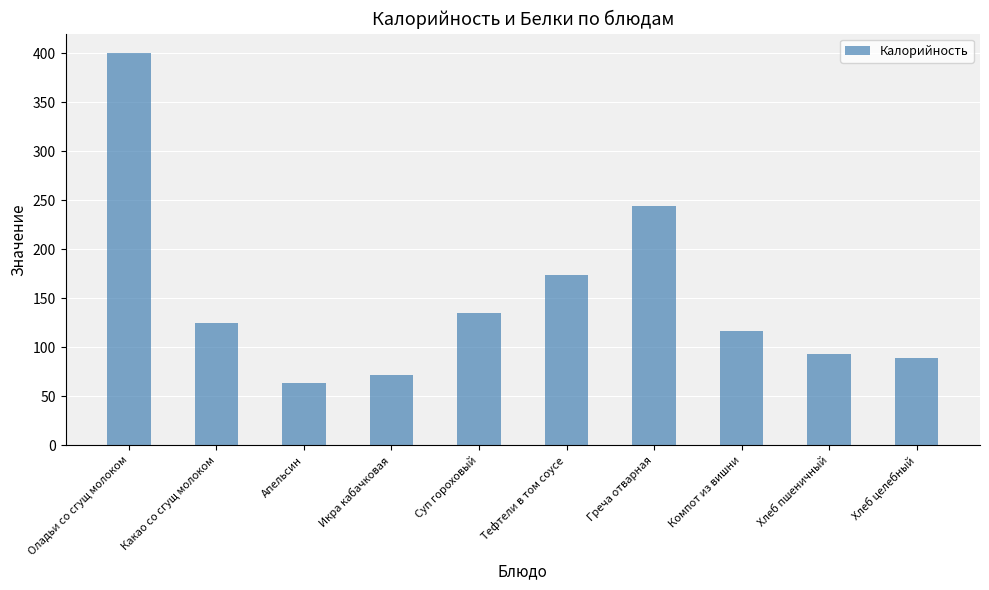

The chart shows a value of 199.8 at Компот из вишни. True or false?

False